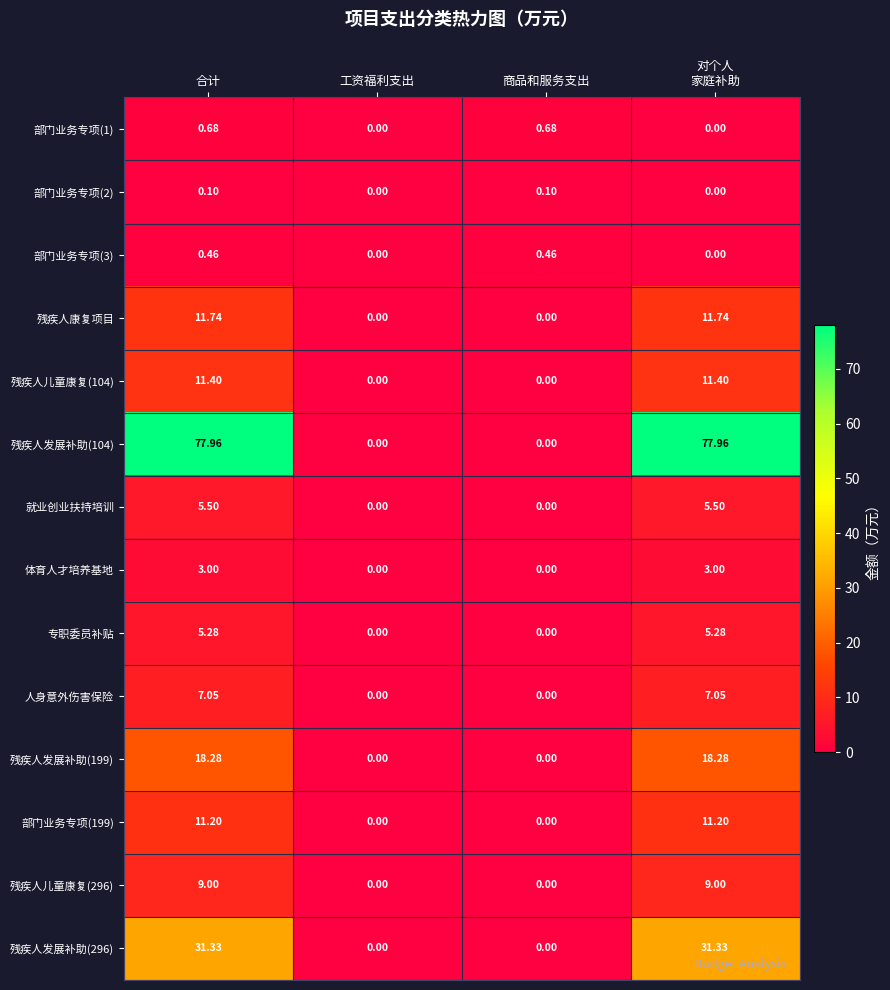

How many values in the 就业创业扶持培训 series are below 5?

2